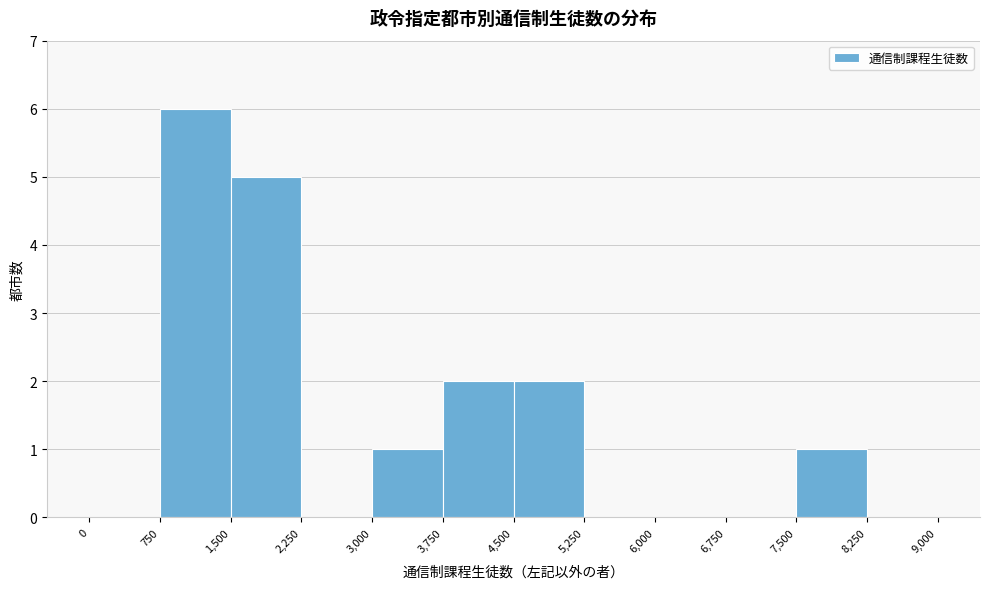

Reading left to right, list every bar in this chart as the range it spans on the x-axis followed by its height. The values are not printed on the chart, so give them approximately, as read against the axis.

0 to 750: 0
750 to 1,500: 6
1,500 to 2,250: 5
2,250 to 3,000: 0
3,000 to 3,750: 1
3,750 to 4,500: 2
4,500 to 5,250: 2
5,250 to 6,000: 0
6,000 to 6,750: 0
6,750 to 7,500: 0
7,500 to 8,250: 1
8,250 to 9,000: 0